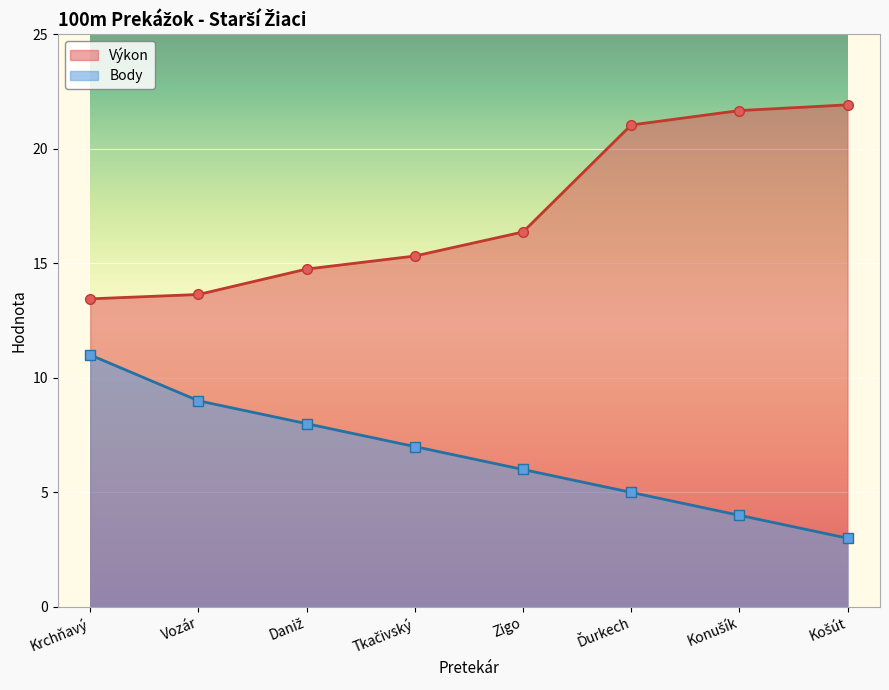

What is the label of the 1st point from the right?

Košút